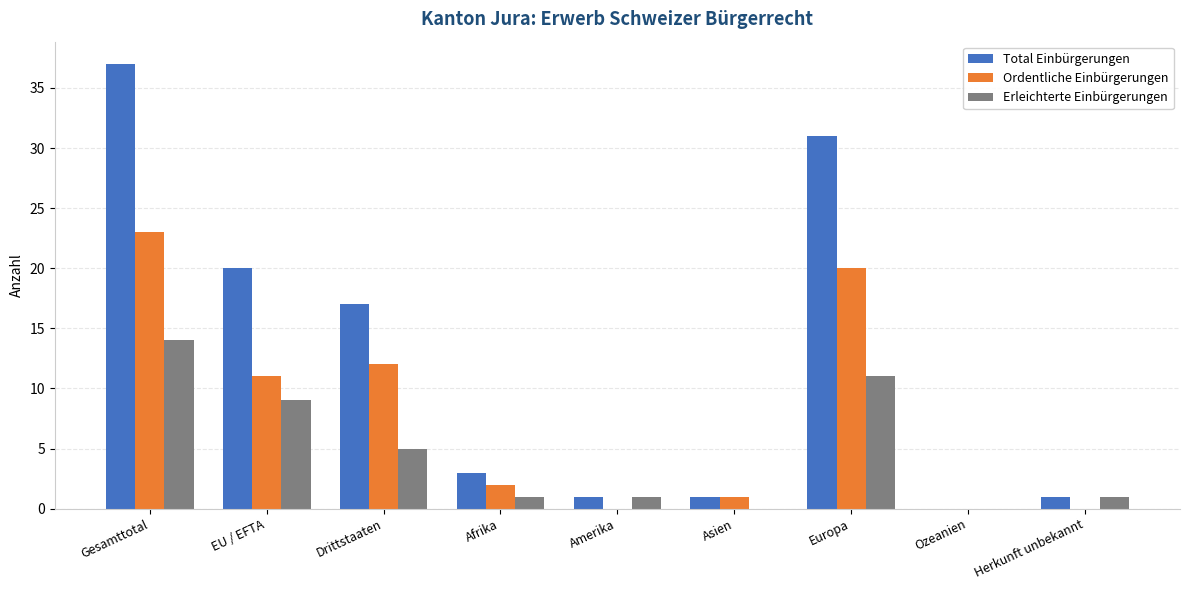

At which category does the chart reach its peak across all series?

Gesamttotal